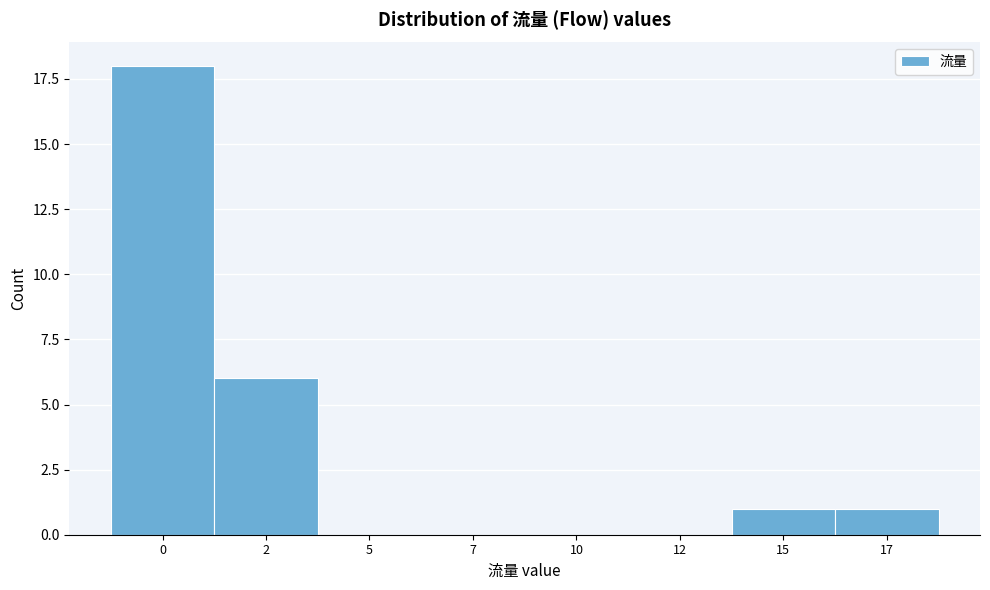

Reading right to left, extract all data points from this chart.

17=1	15=1	12=0	10=0	7=0	5=0	2=6	0=18